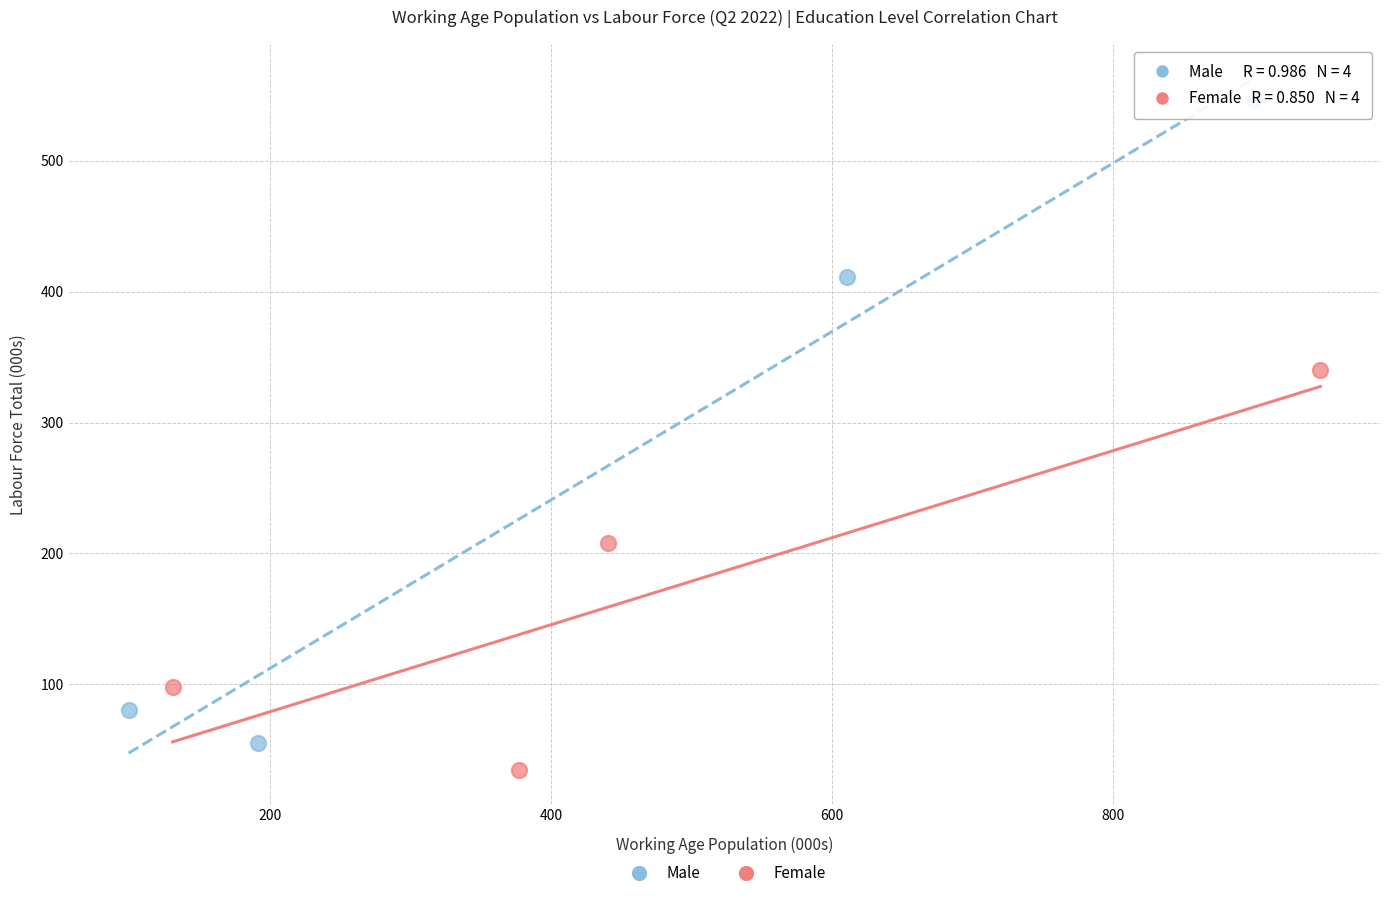

Which series has the largest Y range (max minus min)?

Male